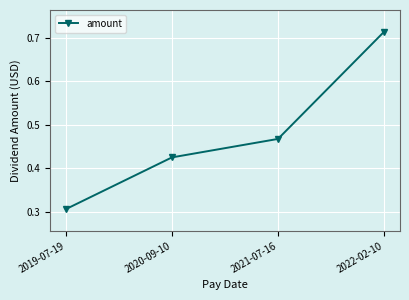

List the labels in order of value, largest first.

2022-02-10, 2021-07-16, 2020-09-10, 2019-07-19